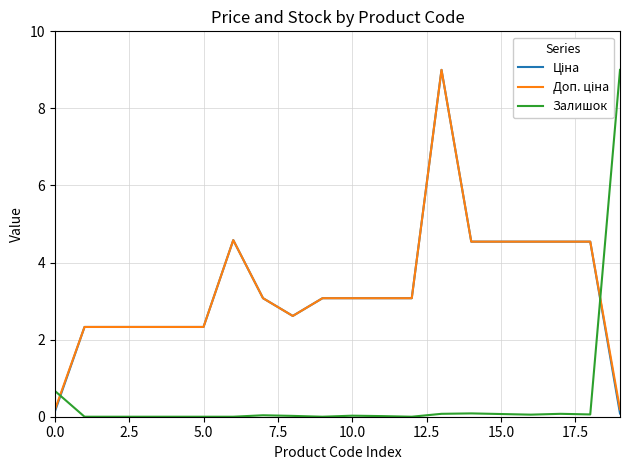

What is the maximum value shown in the chart?

9.0